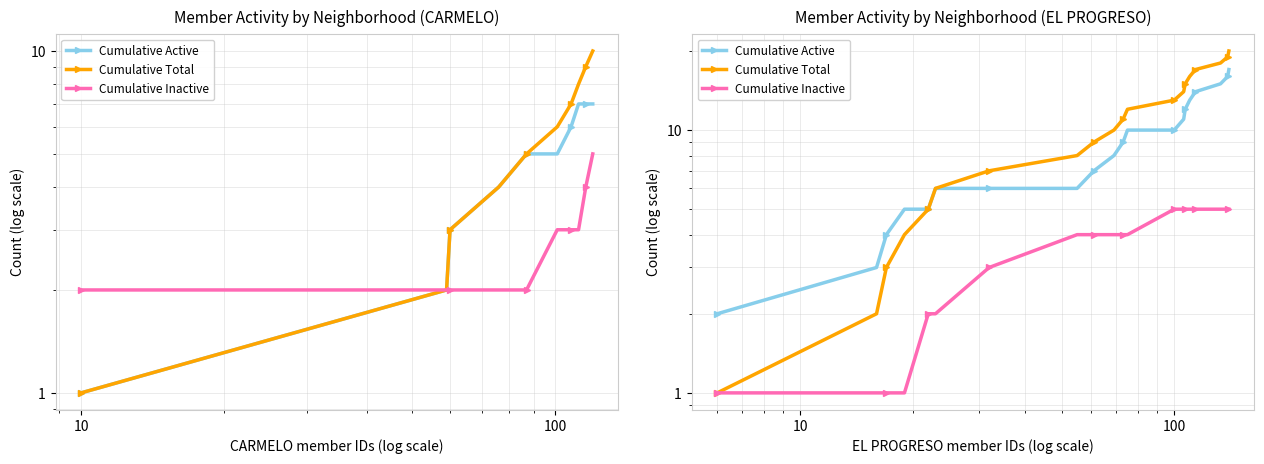

What is the greatest value displayed?

20